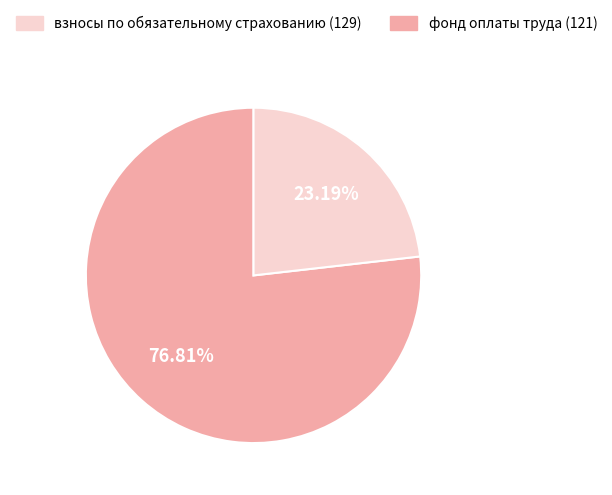

Is there any slice that represents more than half of the pie?

Yes